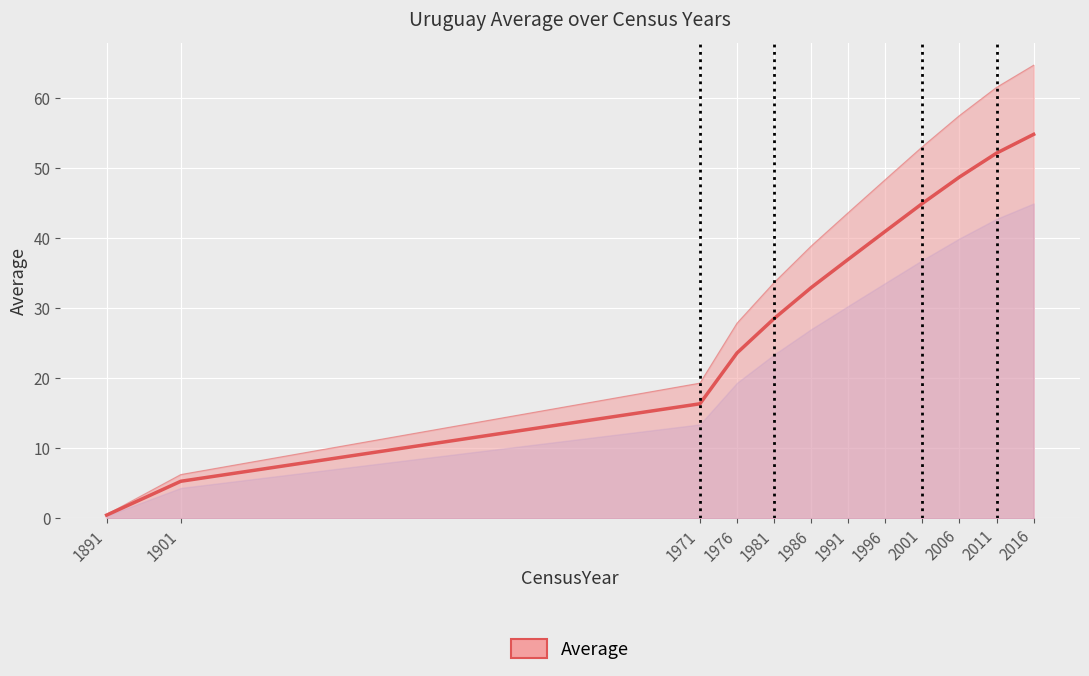

How many distinct data groups are displayed?

1